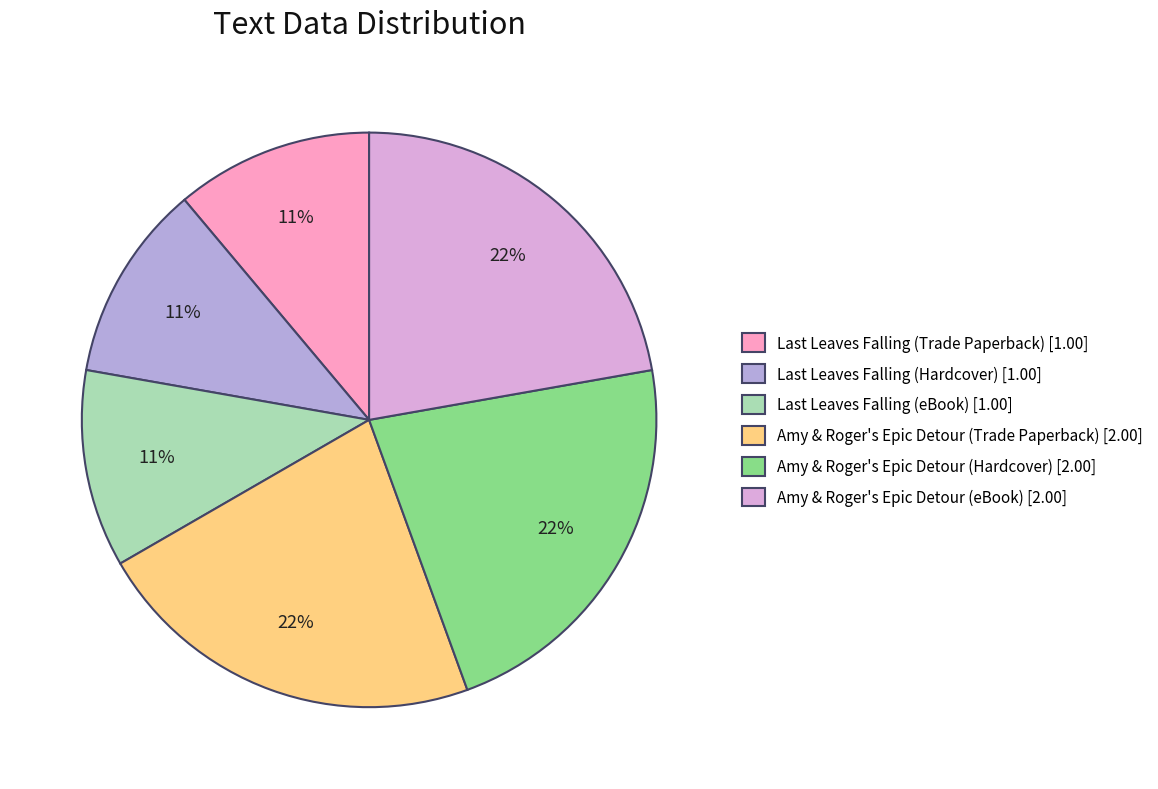

The Amy & Roger's Epic Detour (Trade Paperback) slice represents 22% of the pie. True or false?

True